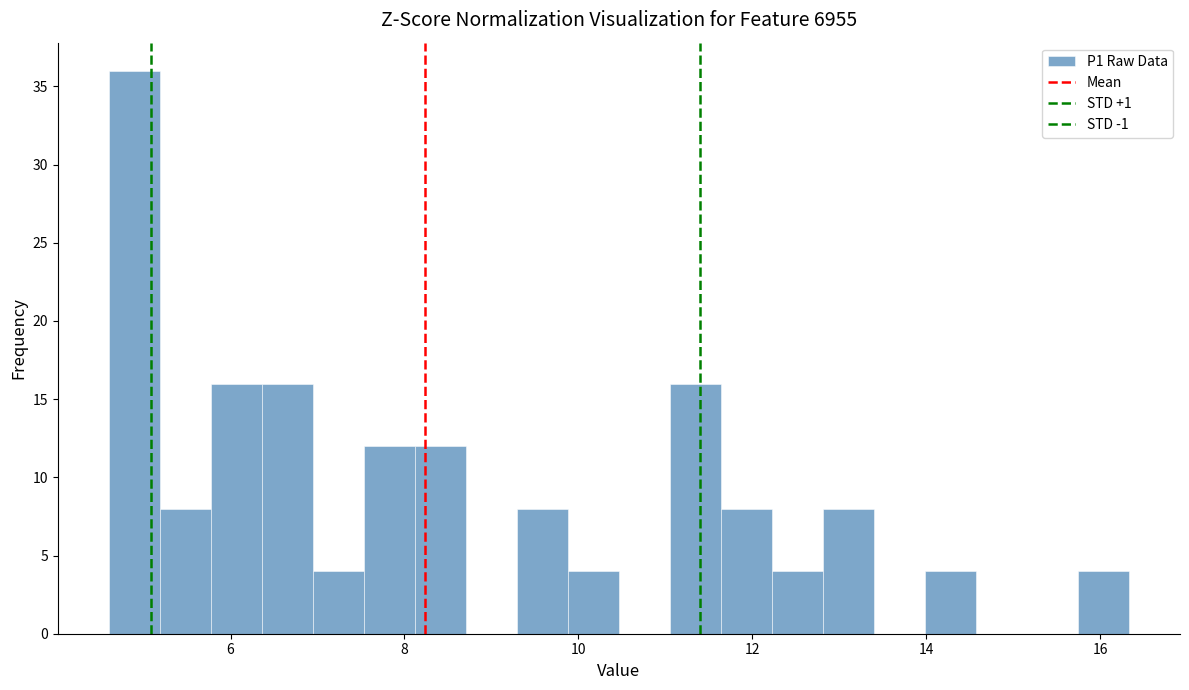

Read against the x-axis, roughly where is the centre of the tallest bar?

4.8